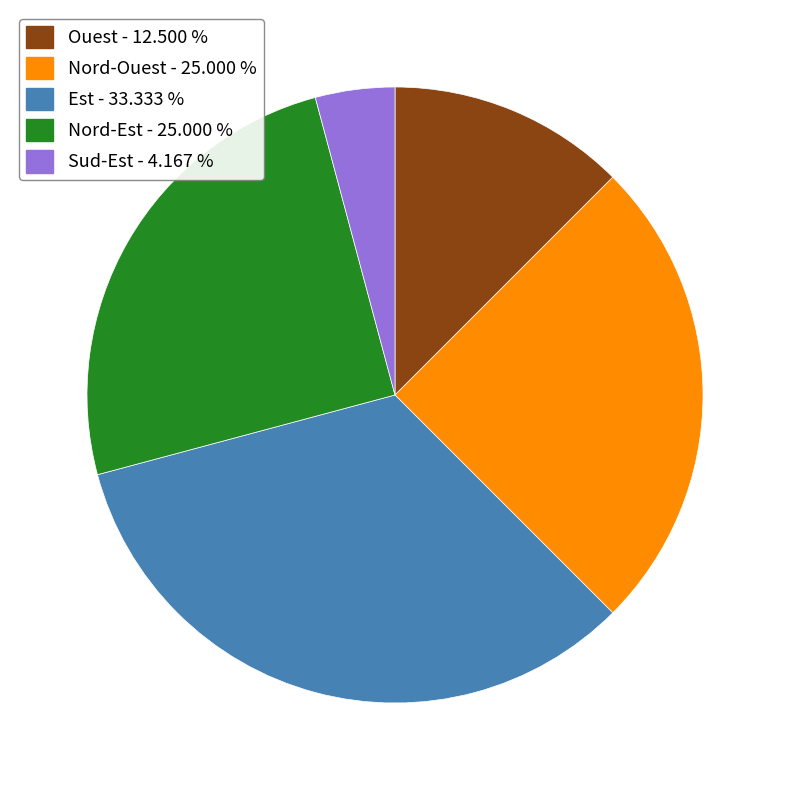

Which has a higher value, Ouest or Est?

Est